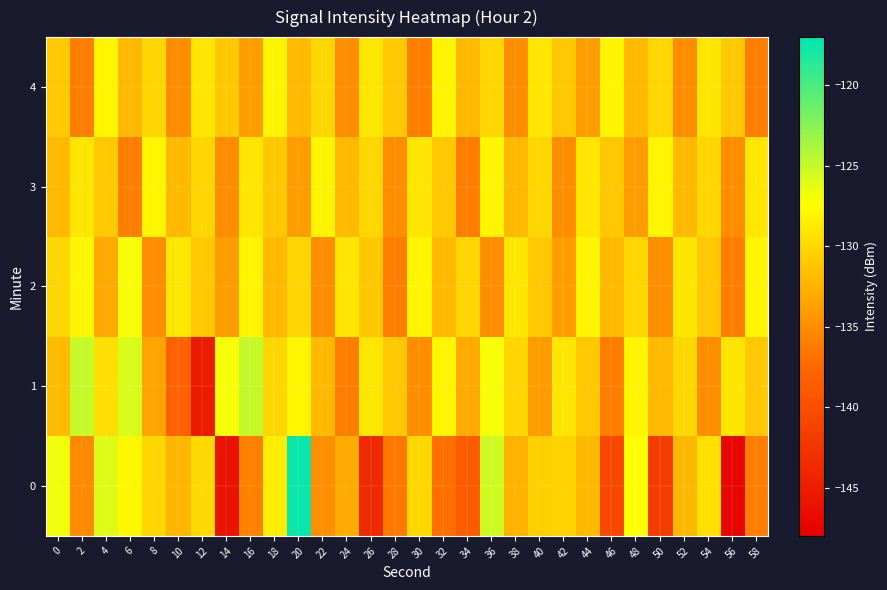

How many categories are shown in the chart?

30